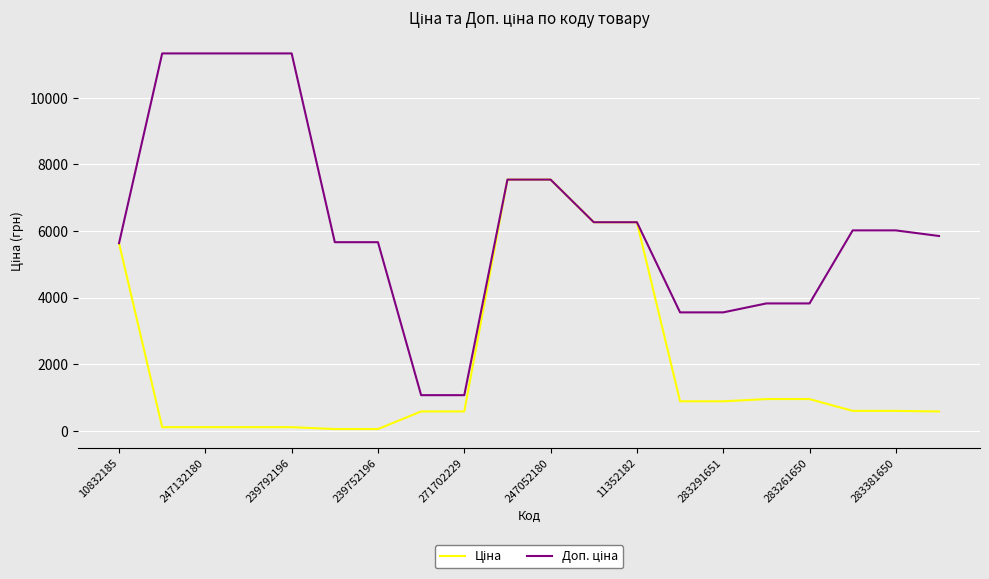

At which label does Ціна first exceed 602?

10832185